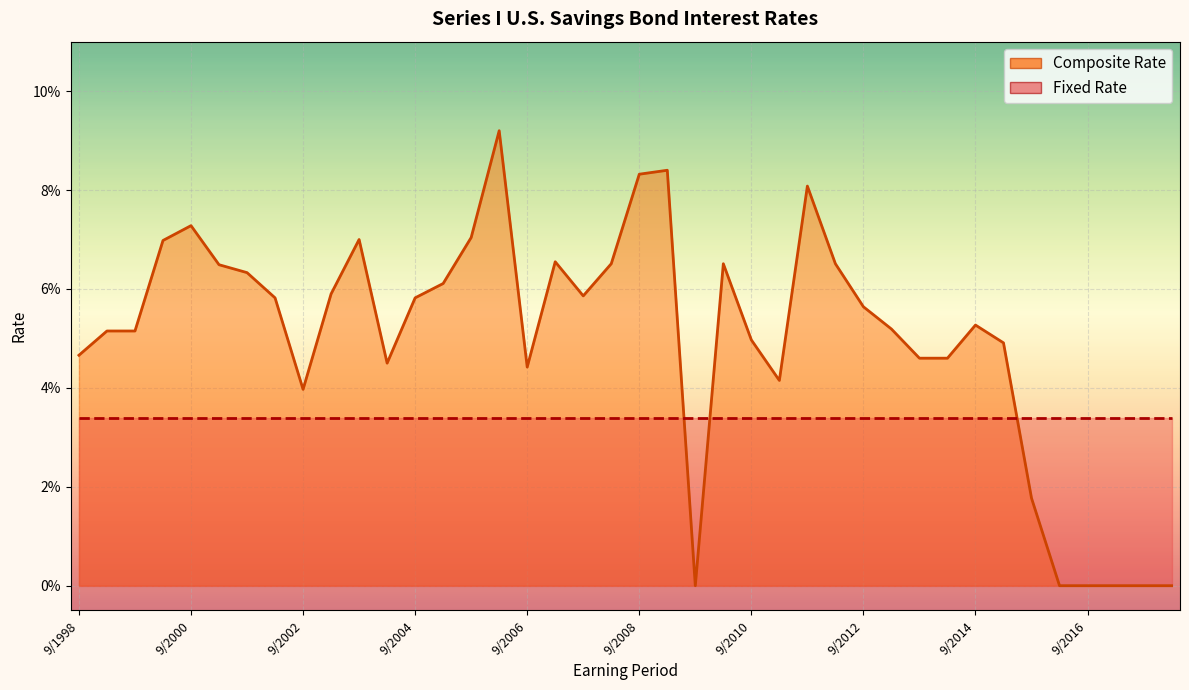

List the labels in order of value, largest first.

3/2006, 3/2009, 9/2008, 9/2011, 9/2000, 9/2005, 9/2003, 3/2000, 3/2007, 3/2008, 3/2010, 3/2012, 3/2001, 9/2001, 3/2005, 3/2003, 9/2007, 3/2002, 9/2004, 9/2012, 9/2014, 3/2013, 3/1999, 9/1999, 9/2010, 3/2015, 9/1998, 9/2013, 3/2014, 3/2004, 9/2006, 3/2011, 9/2002, 9/2015, 9/2009, 3/2016, 9/2016, 3/2017, 9/2017, 3/2018